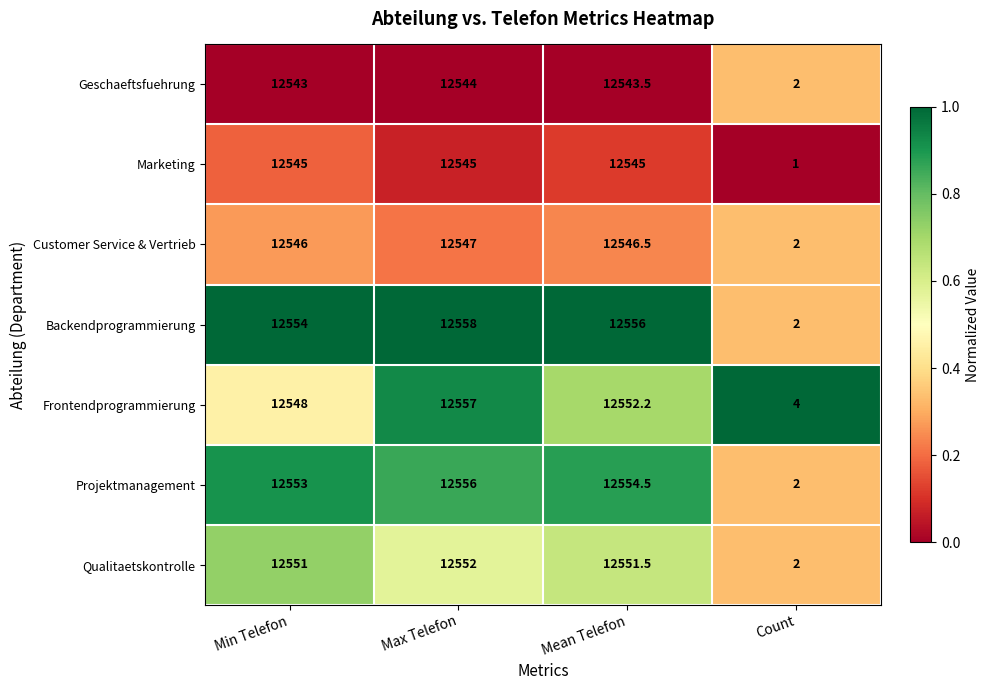

The Customer Service & Vertrieb series shows 2.0 at Count. True or false?

True